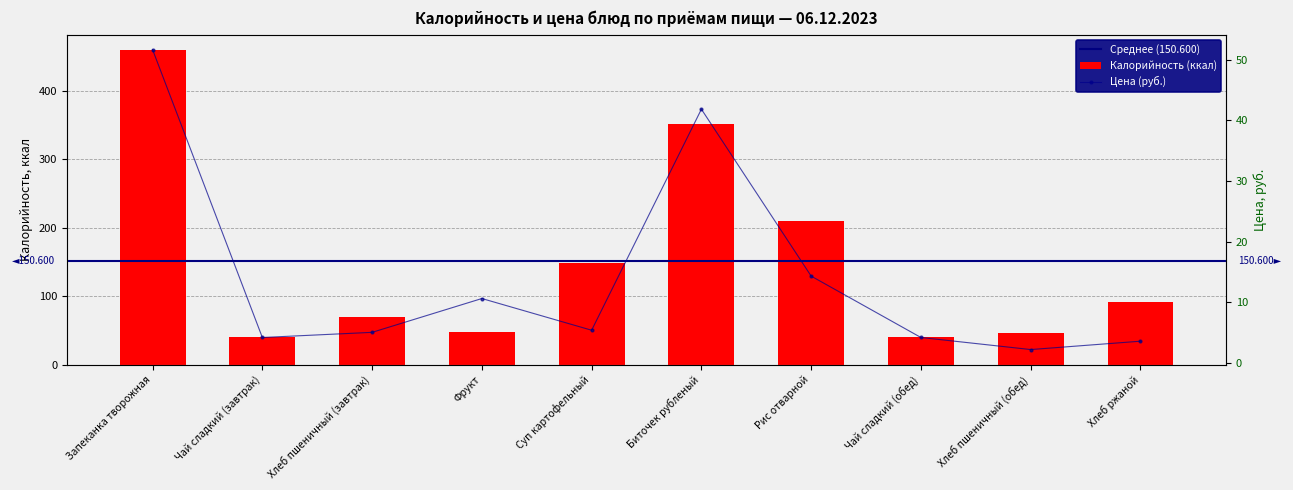

Which series has the widest spread of values?

Калорийность